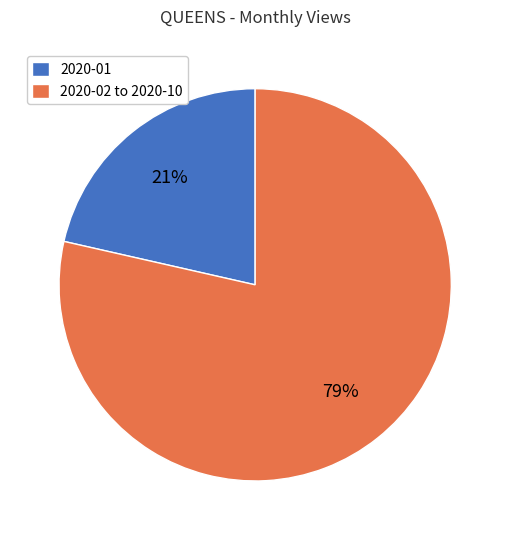

True or false: 2020-02 to 2020-10 accounts for 79% of the total.

True